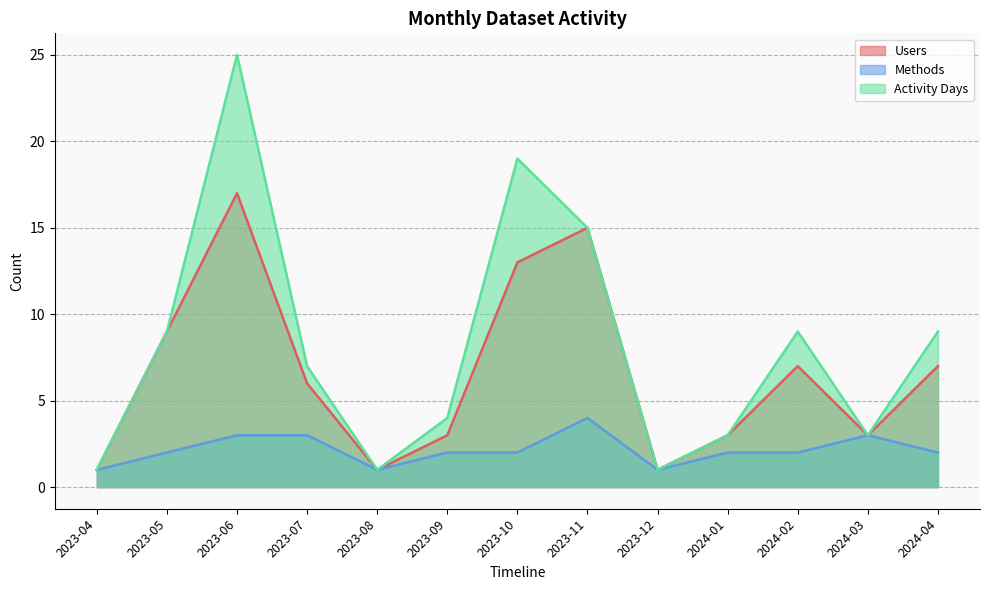

How many values in the Users series are below 6?

6